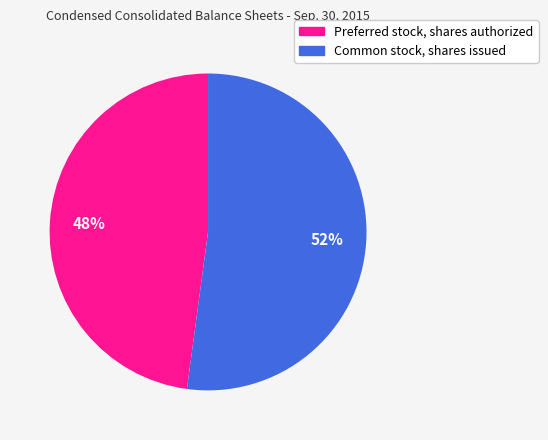

To the nearest percent, what is the average slice percentage?

50%